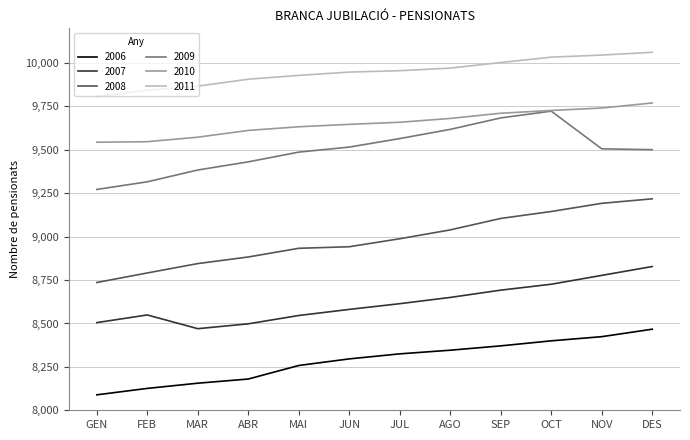

The value of 2006 at SEP is 8371. True or false?

True